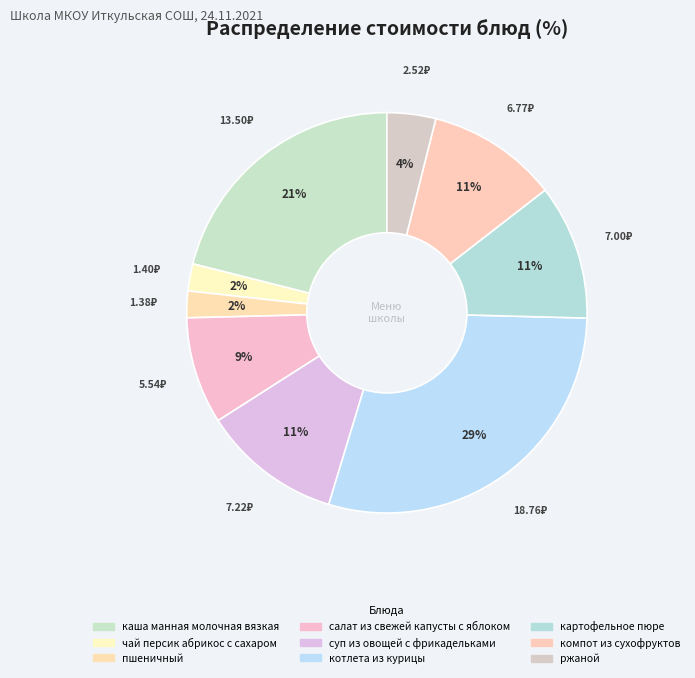

How many segments does this pie chart have?

9